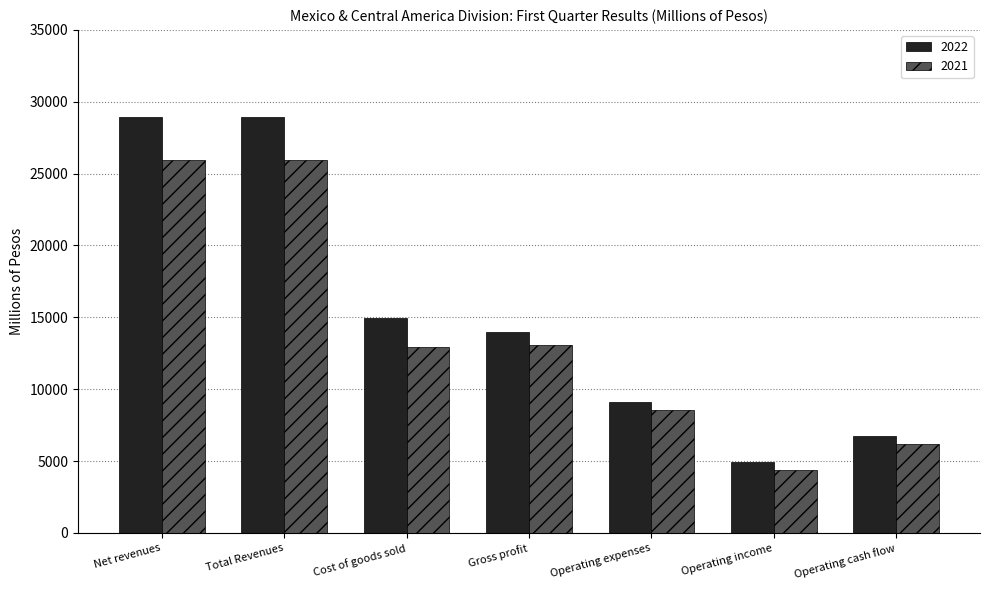

How many data points in 2022 are above 14006?

4